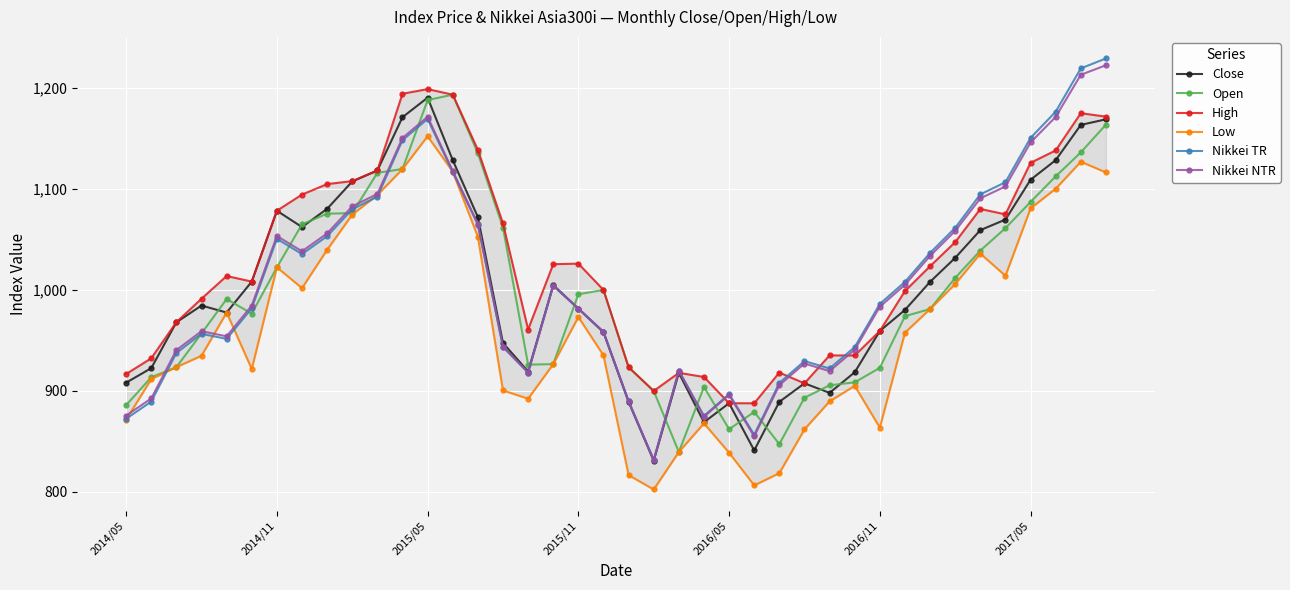

The Nikkei TR series shows 620.8 at 27. True or false?

False